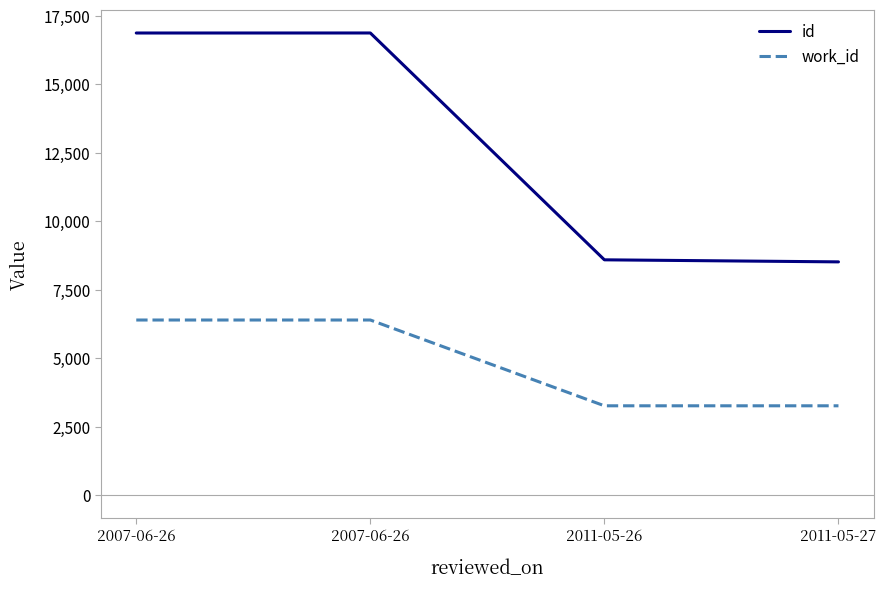

True or false: work_id and id intersect in this chart.

False